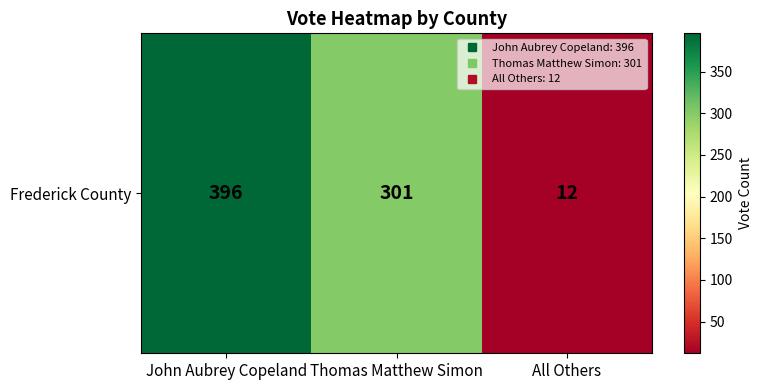

Which category has the highest value across all series?

John Aubrey Copeland